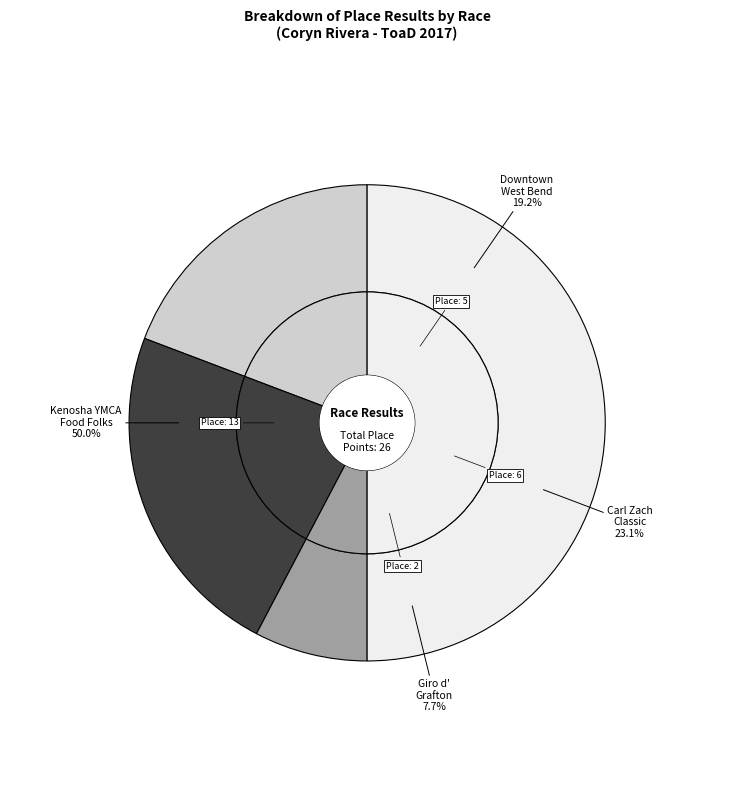

What percentage is the ToaD - Giro d' Grafton slice, to the nearest percent?

8%